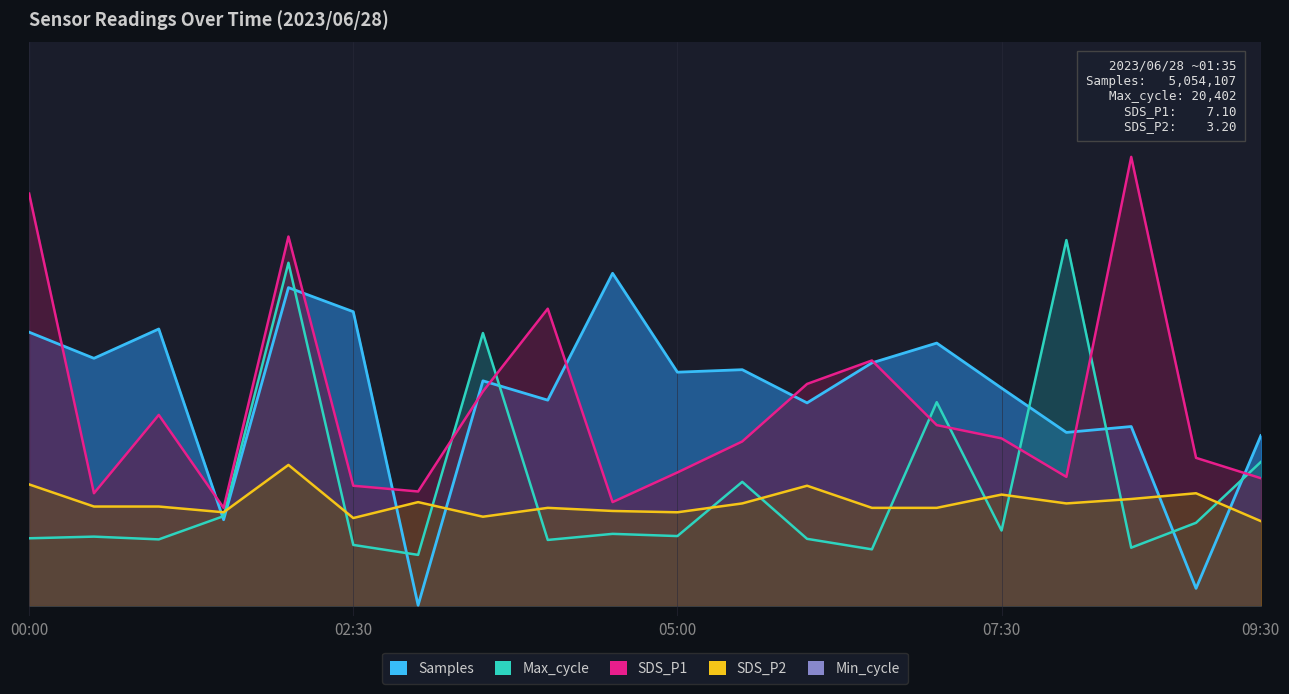

At which label does Samples reach its minimum?

03:00